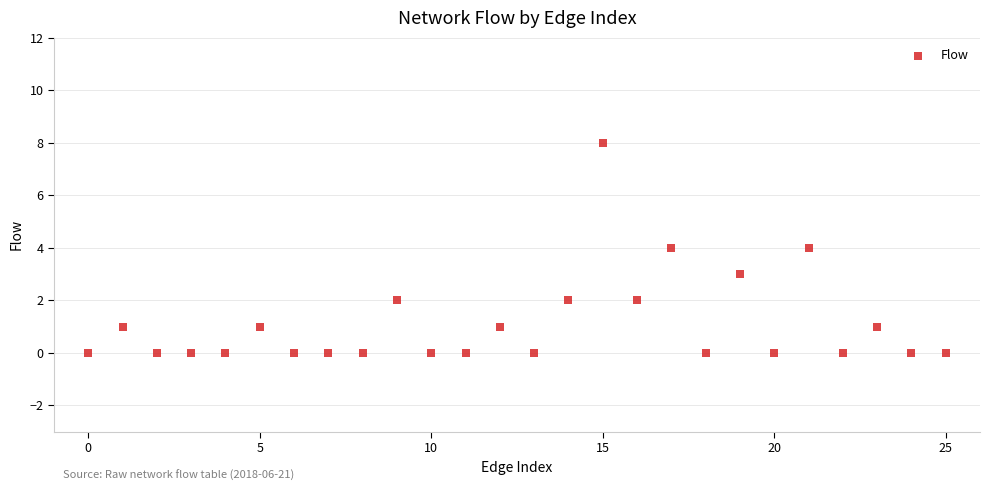

What is the range of Y values (max minus min)?

8